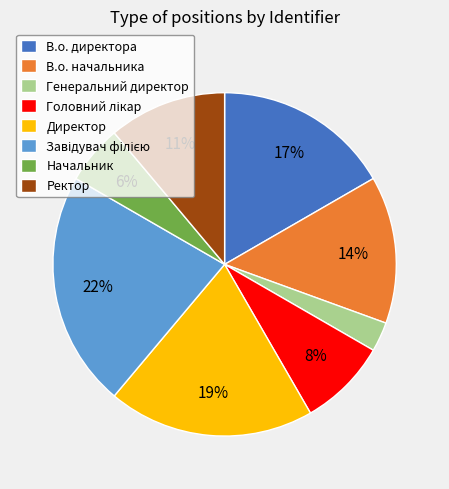

What is the smallest slice in the pie chart?

Генеральний директор